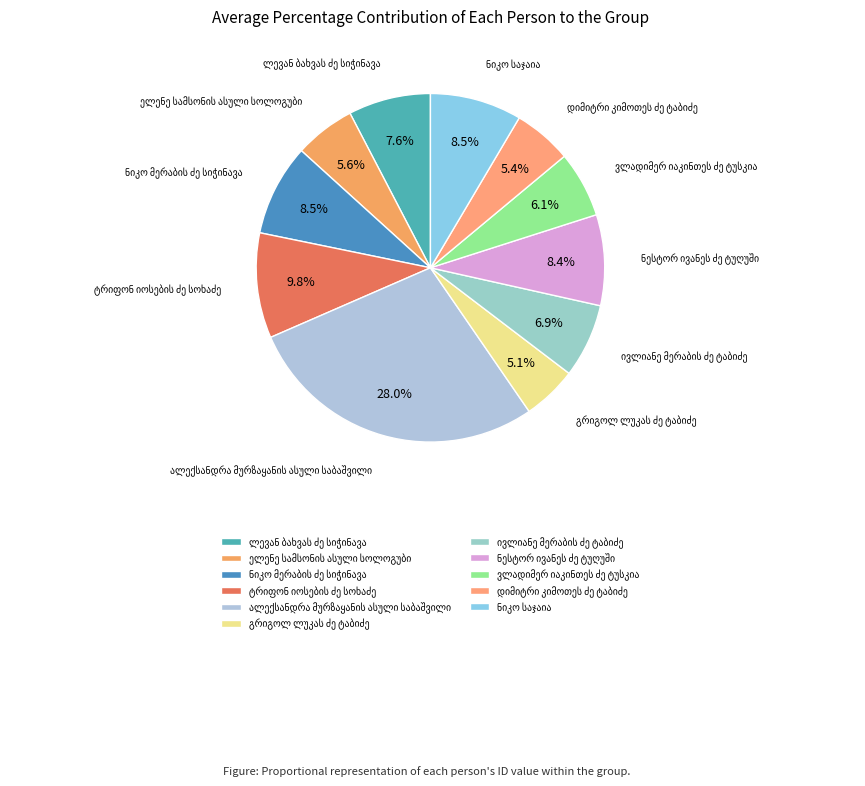

How many segments does this pie chart have?

11